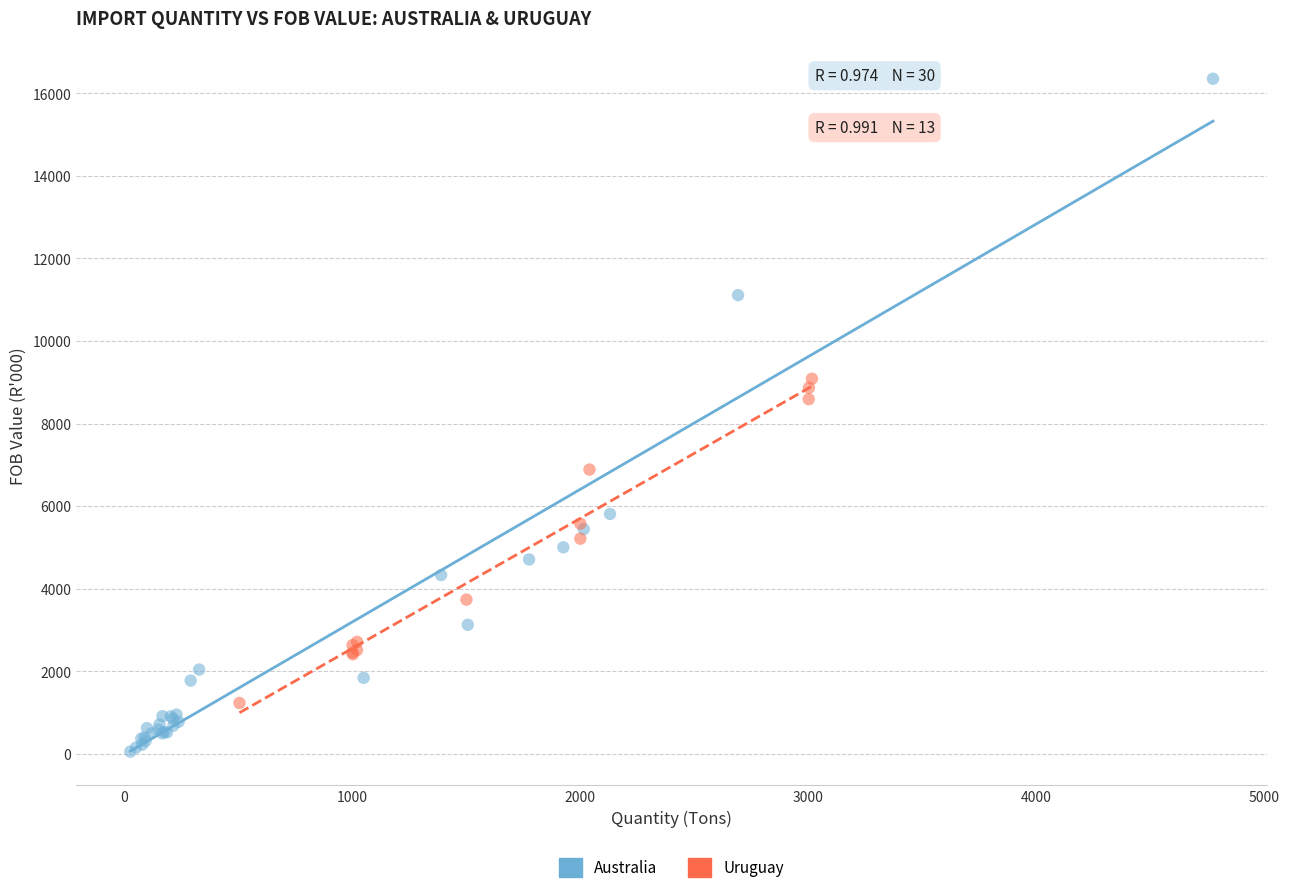

Which series has the widest spread of Y values?

Australia